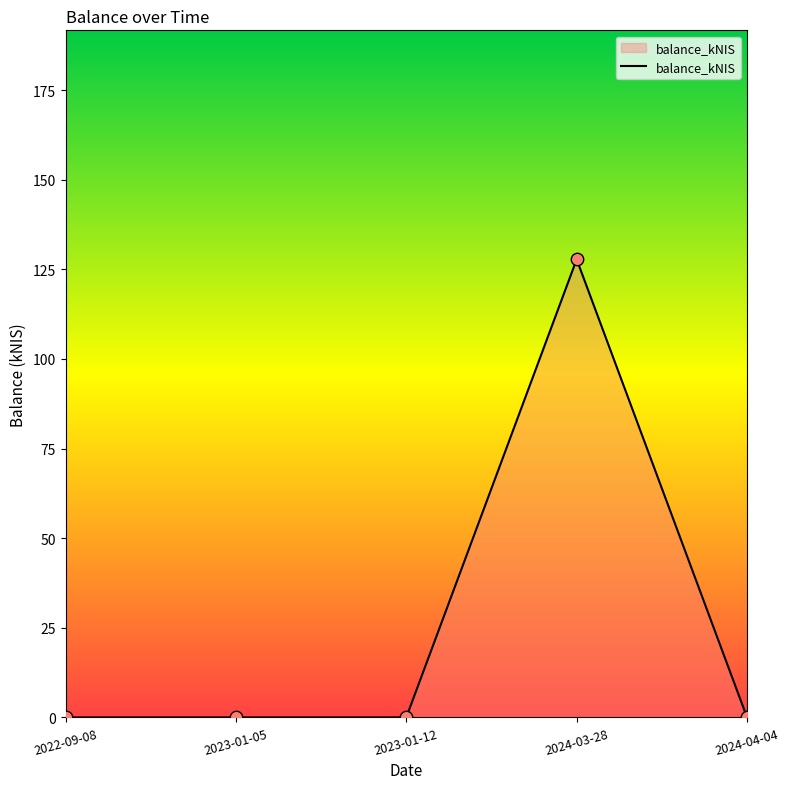

Which has a higher value, 2024-03-28 or 2022-09-08?

2024-03-28